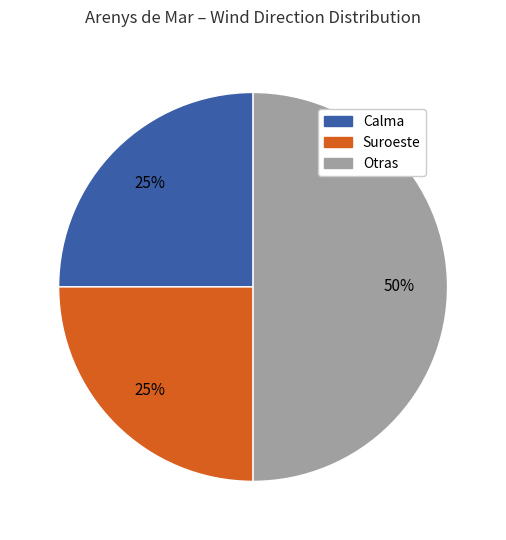

Is it true that Calma is 25% of the pie?

True